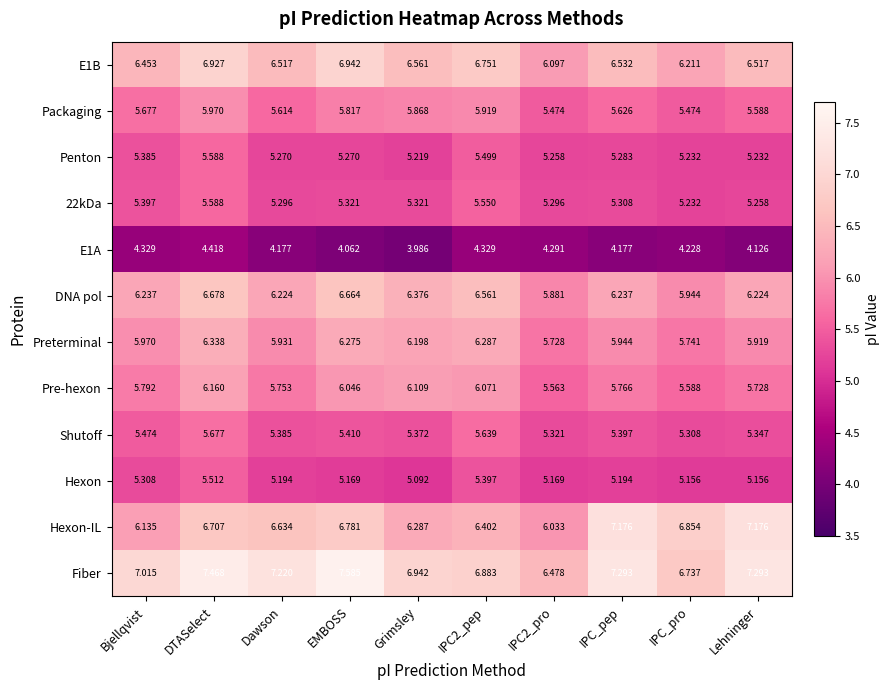

Where is E1A nearest to the value 4?

Grimsley